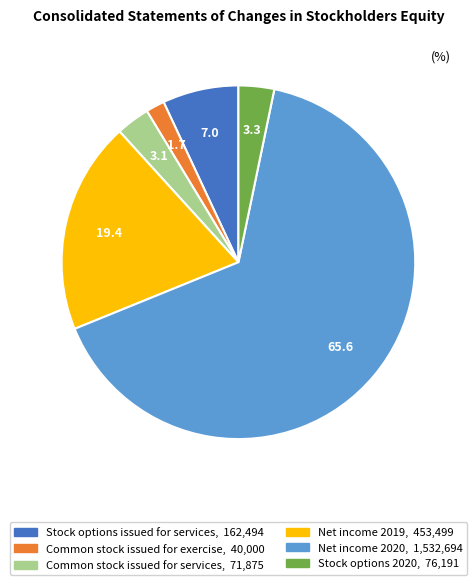

Which slice is the largest?

Net income 2020